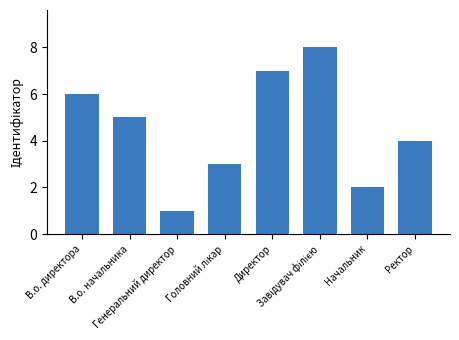

What is the smallest value displayed?

1